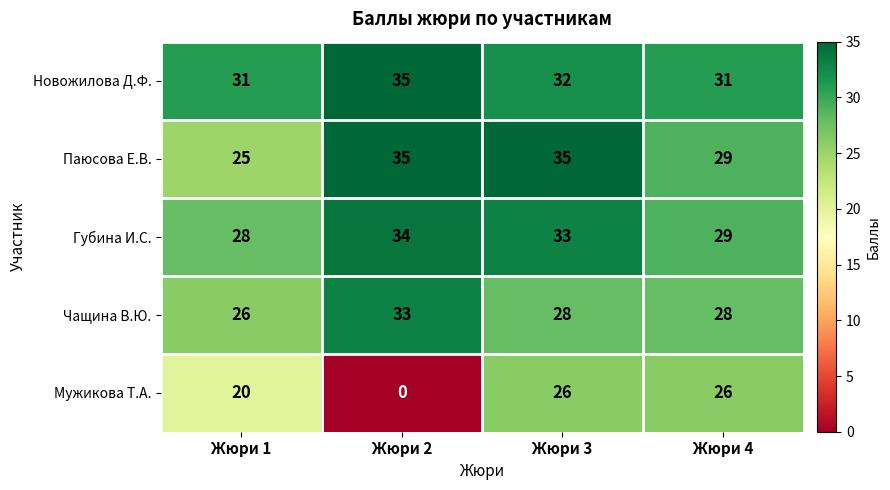

The value of Губина И.С. at Жюри 3 is 33. True or false?

True